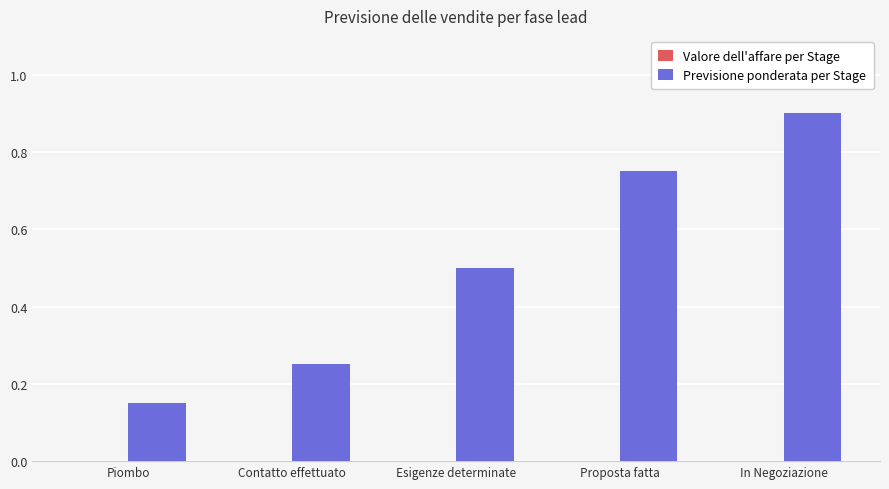

How many values are between 0 and 1?

5